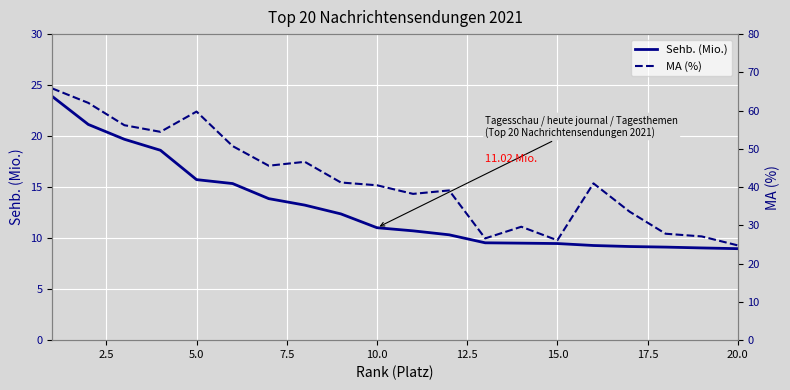

How many lines are shown in the chart?

2